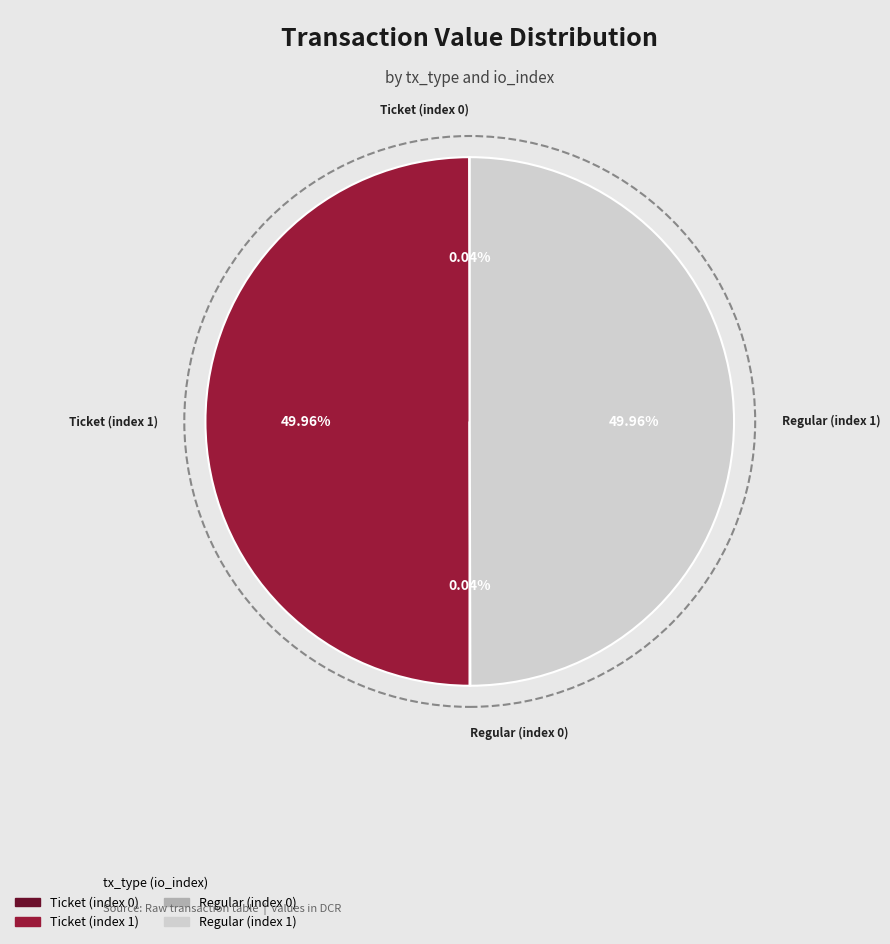

What percentage is the Regular (index 1) slice, to the nearest percent?

50%